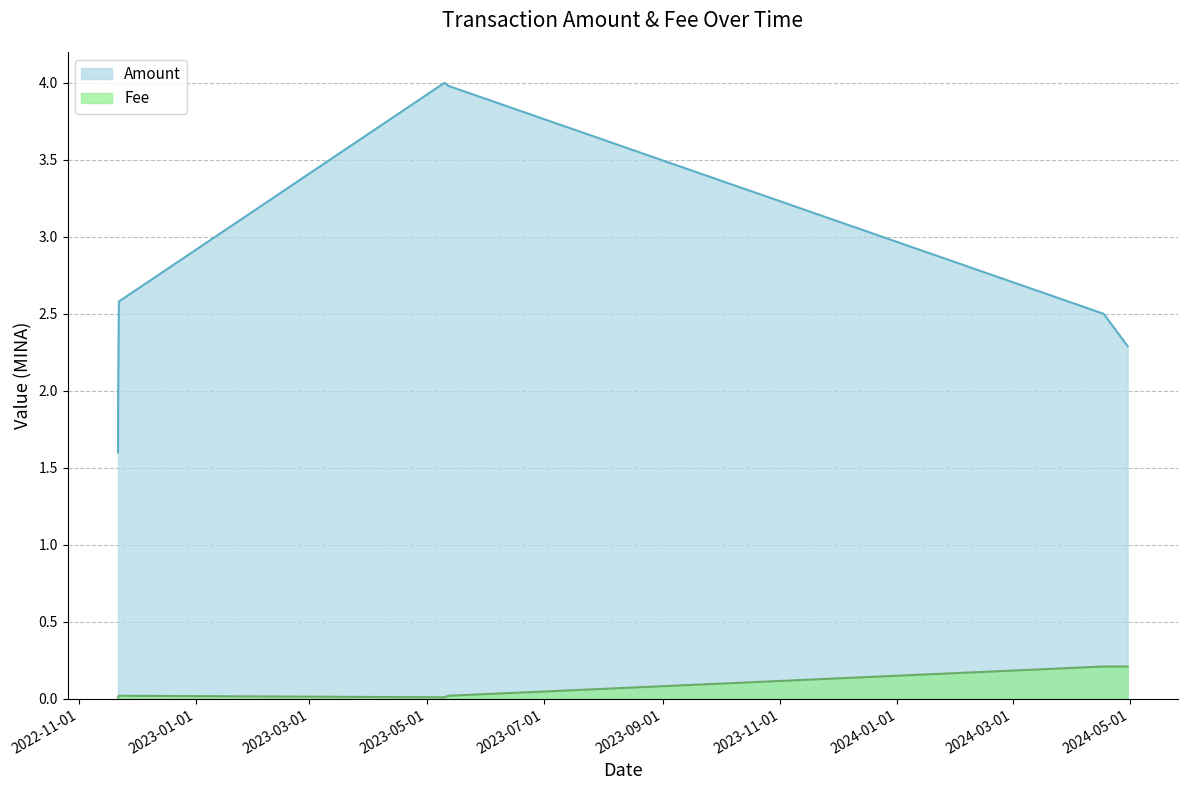

Which series changed the most between 2022-11-21 08:12:00 and 2024-04-29 19:21:00?

Amount